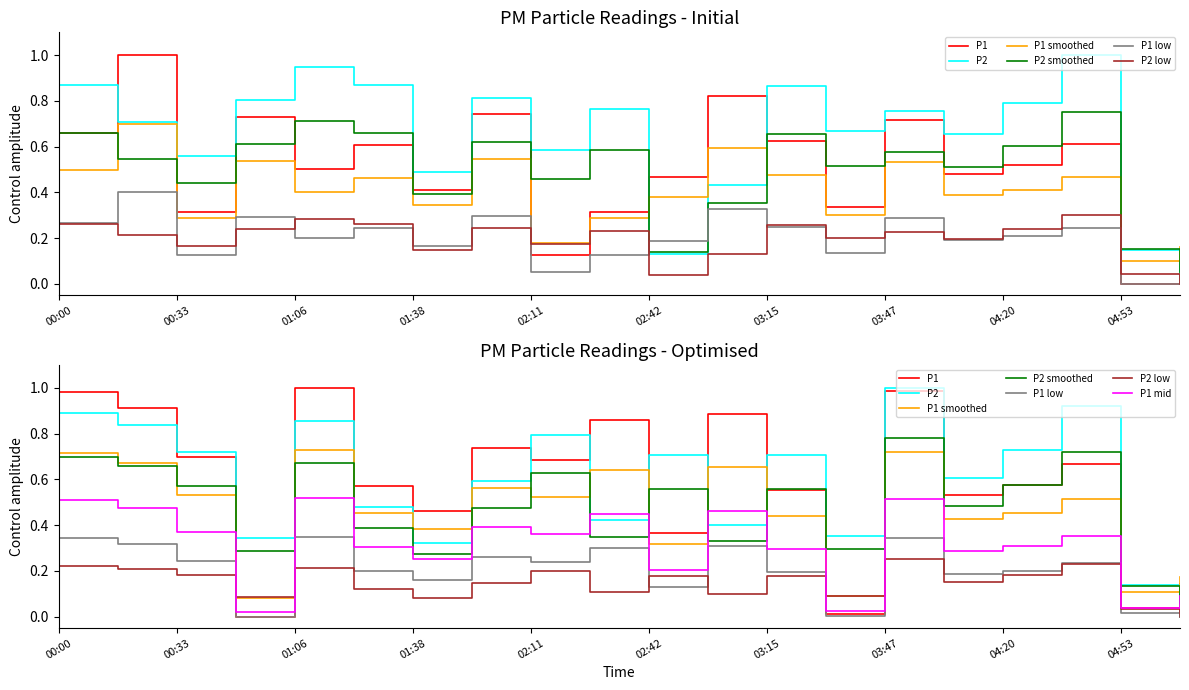

How many P1 values are between 0 and 1?

20